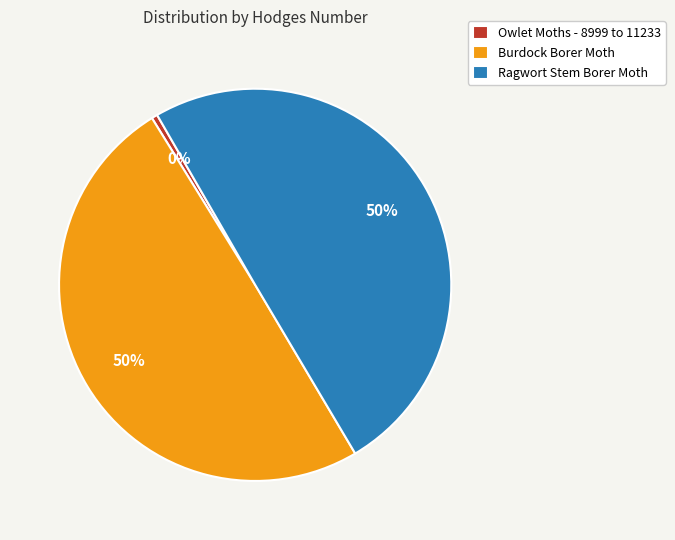

The Owlet Moths - 8999 to 11233 slice represents 7% of the pie. True or false?

False